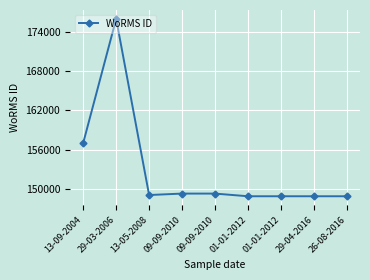

At which label is the value closest to 162440?

13-09-2004